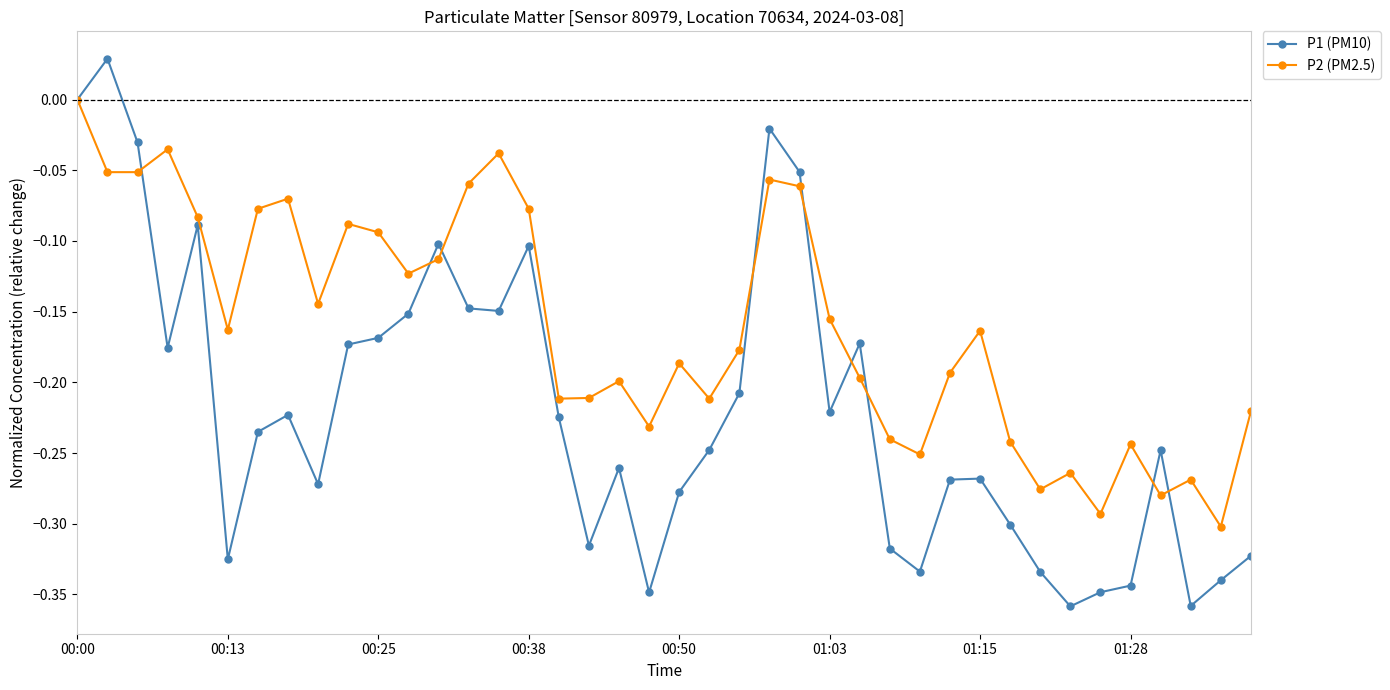

What is the difference between the second highest and second lowest values in the P2 (PM2.5) series?

0.3